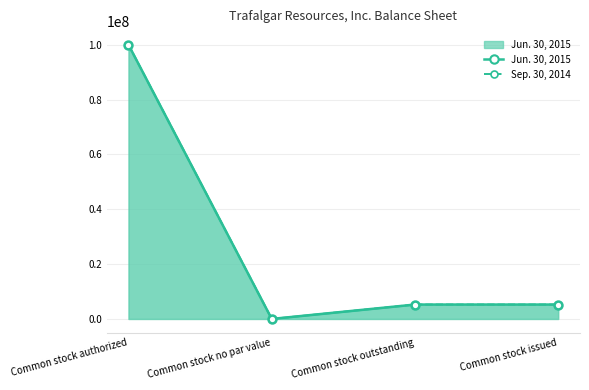

Between Common stock no par value and Common stock issued, which series saw the biggest shift?

Jun. 30, 2015